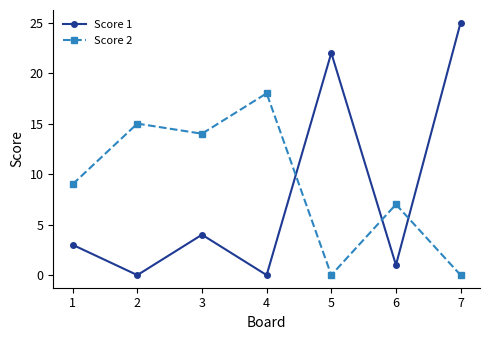

Which series has the largest range (max minus min)?

Score 1